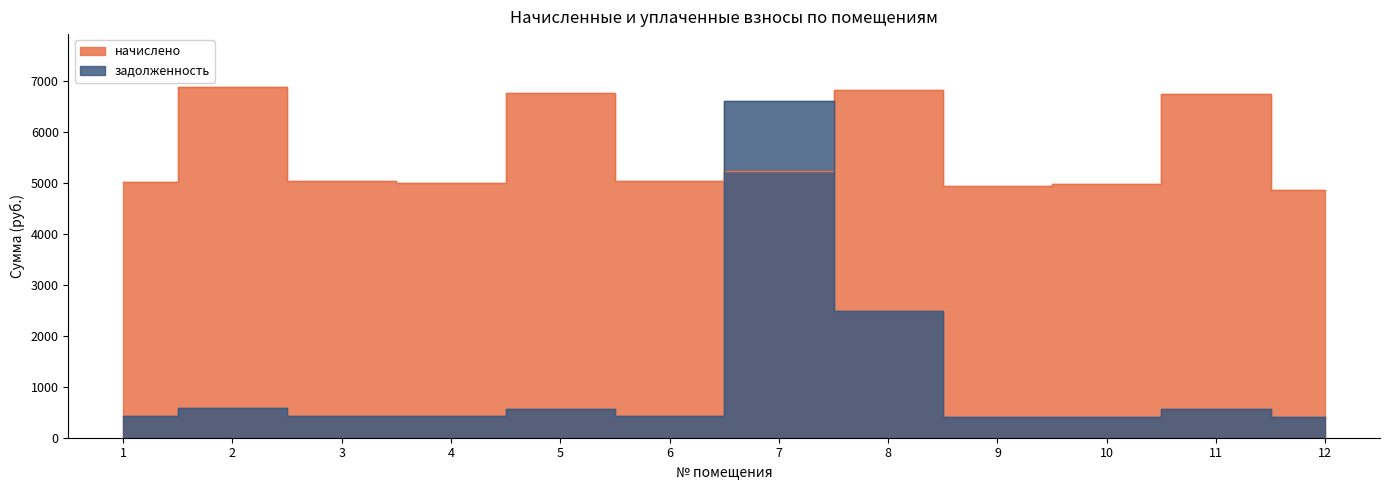

What is the difference between the задолженность values at 1 and 11?

143.6